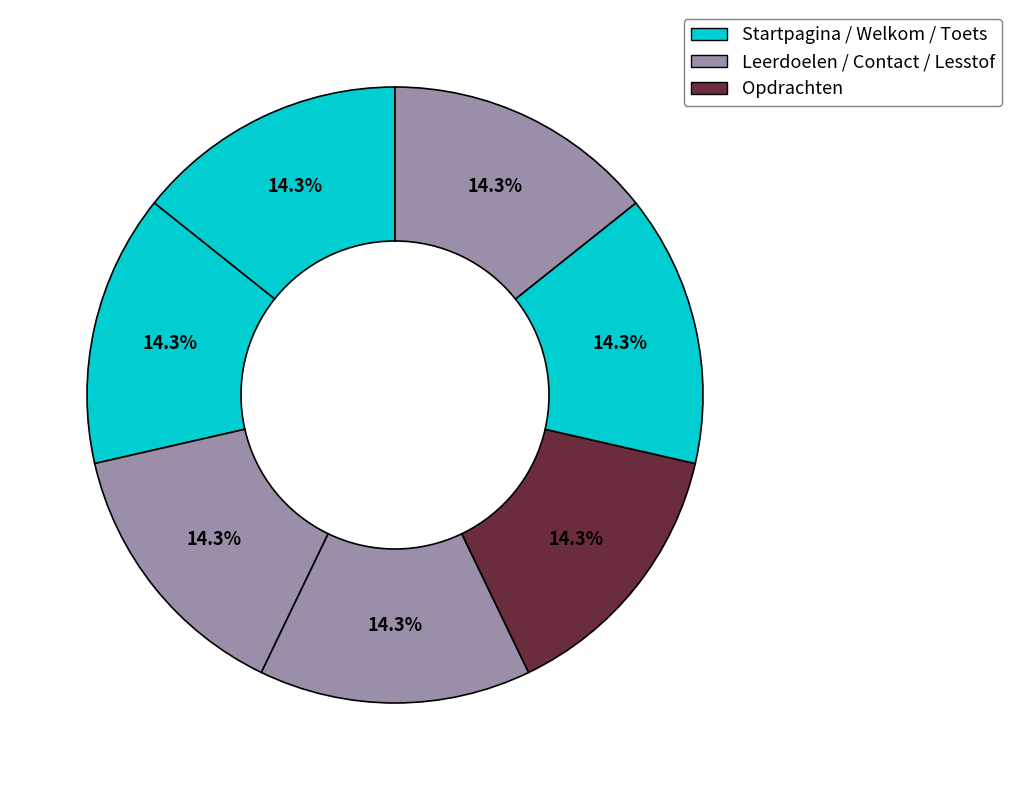

Count the number of slices in the pie.

7